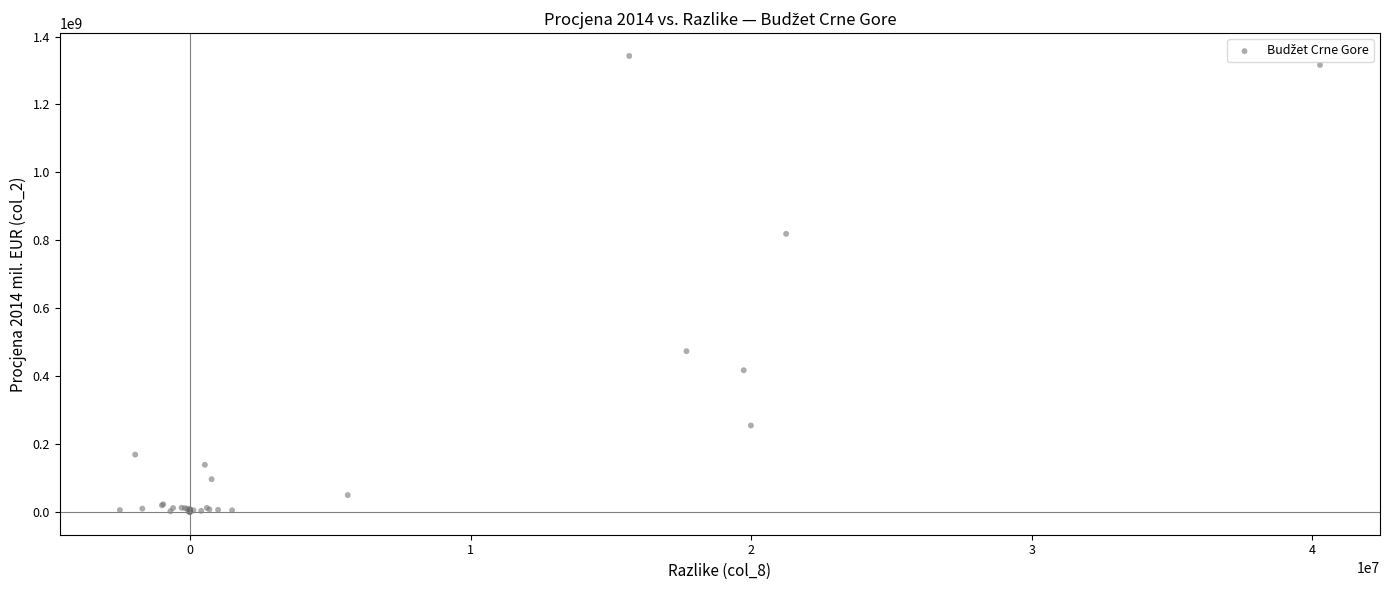

What Y value in the scatter plot is closest to 671591322?

819077478.1